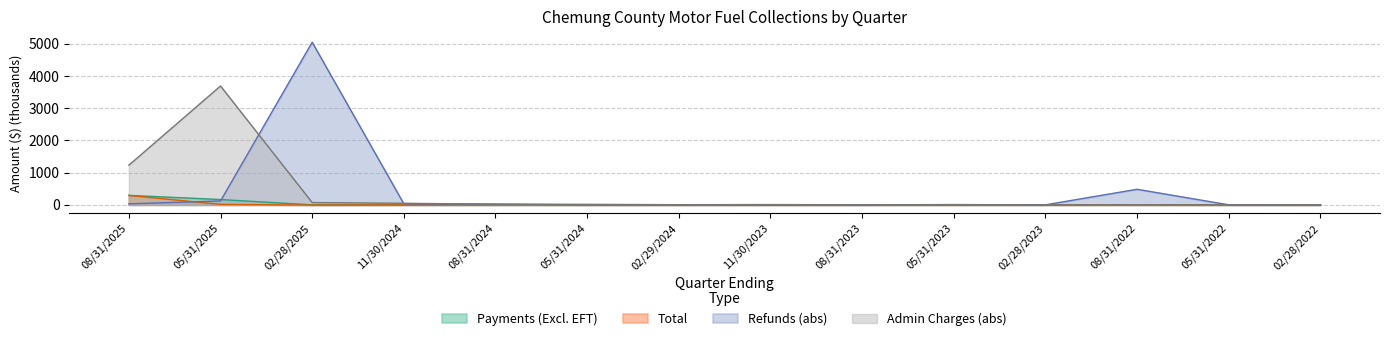

True or false: Administrative Charges has a value of 3689.6 at 05/31/2025.

True